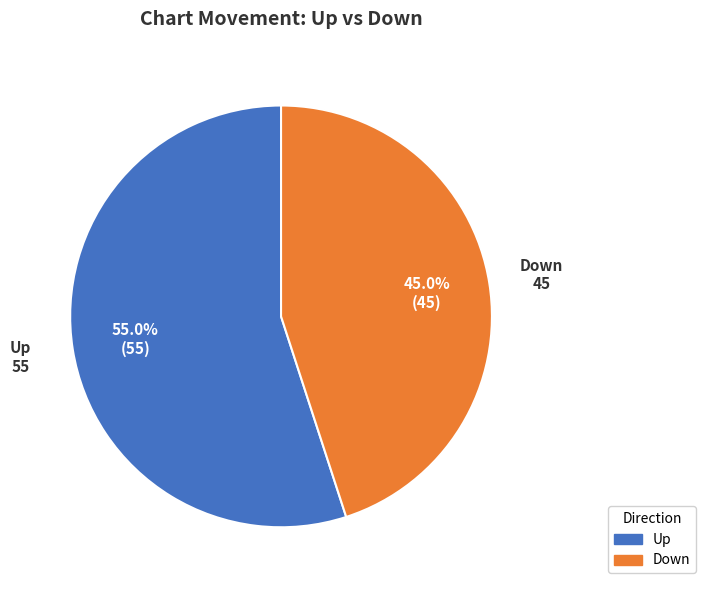

How much of the chart is everything except Down?

55.0%